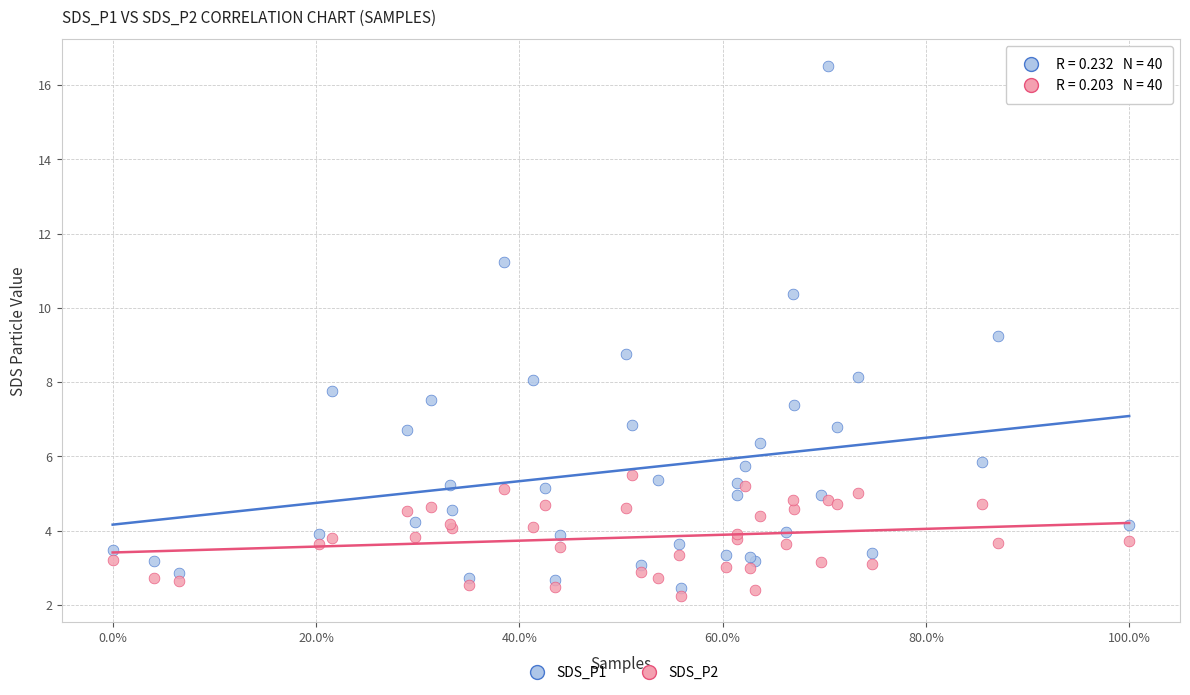

Which series reaches the minimum Y coordinate?

SDS_P2